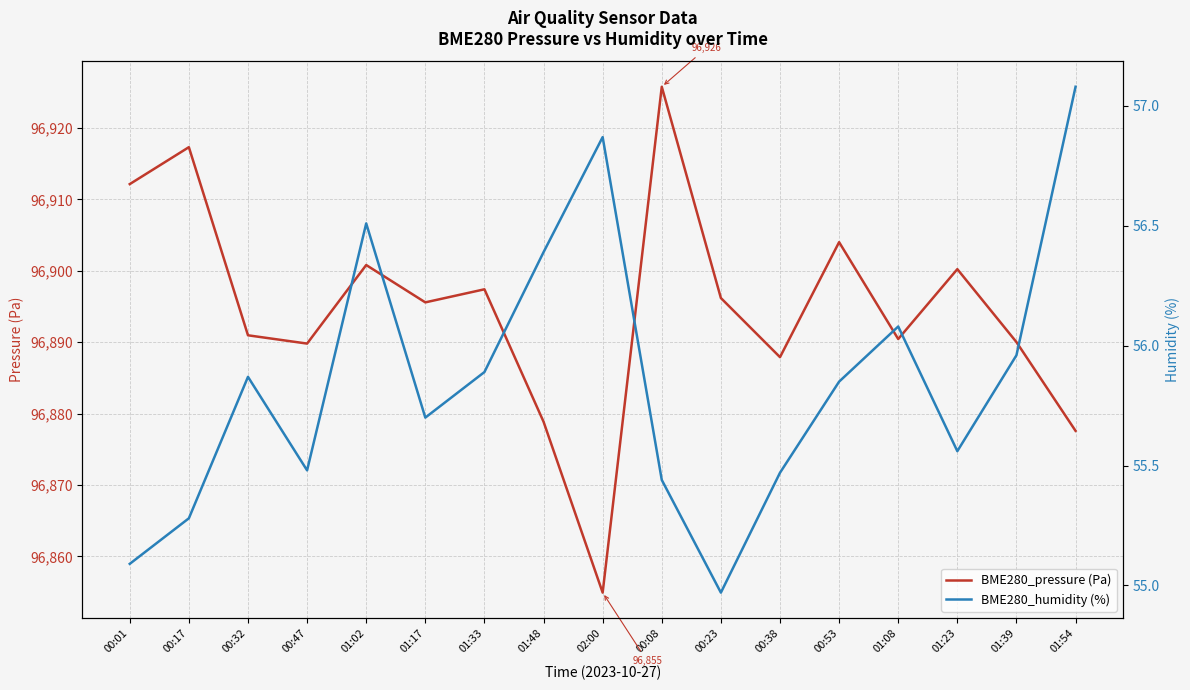

How many lines are shown in the chart?

2